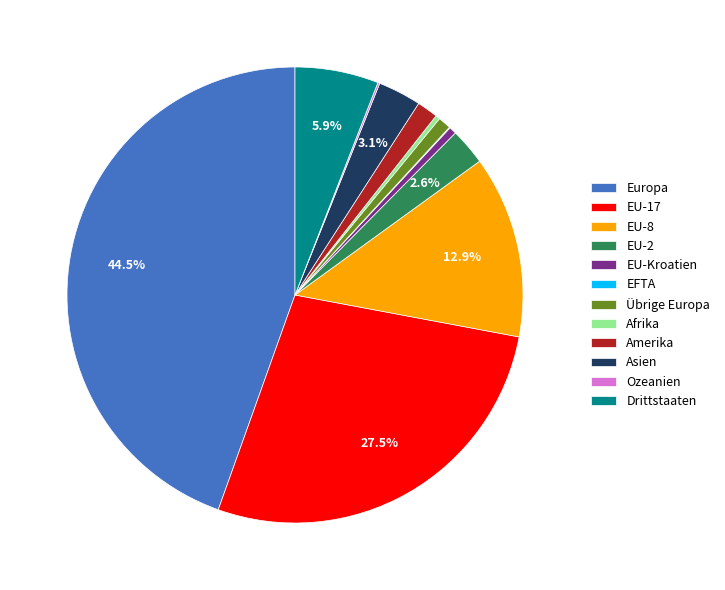

Is the sum of EU-Kroatien and EU-17 greater than half?

No